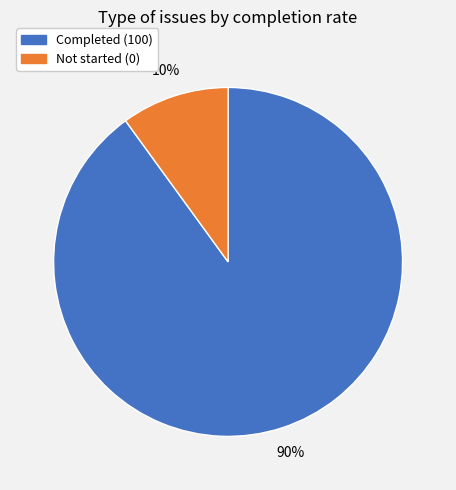

The Not started (0) slice represents 10% of the pie. True or false?

True